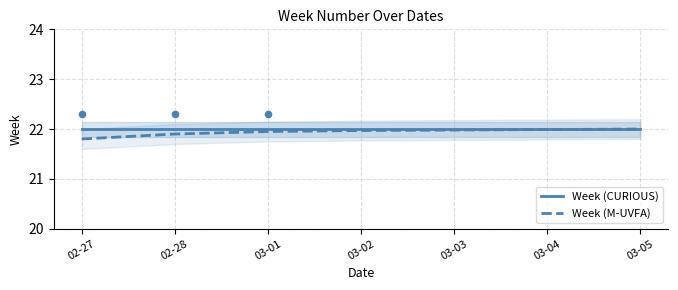

Which series has the largest total across all categories?

Week (CURIOUS)